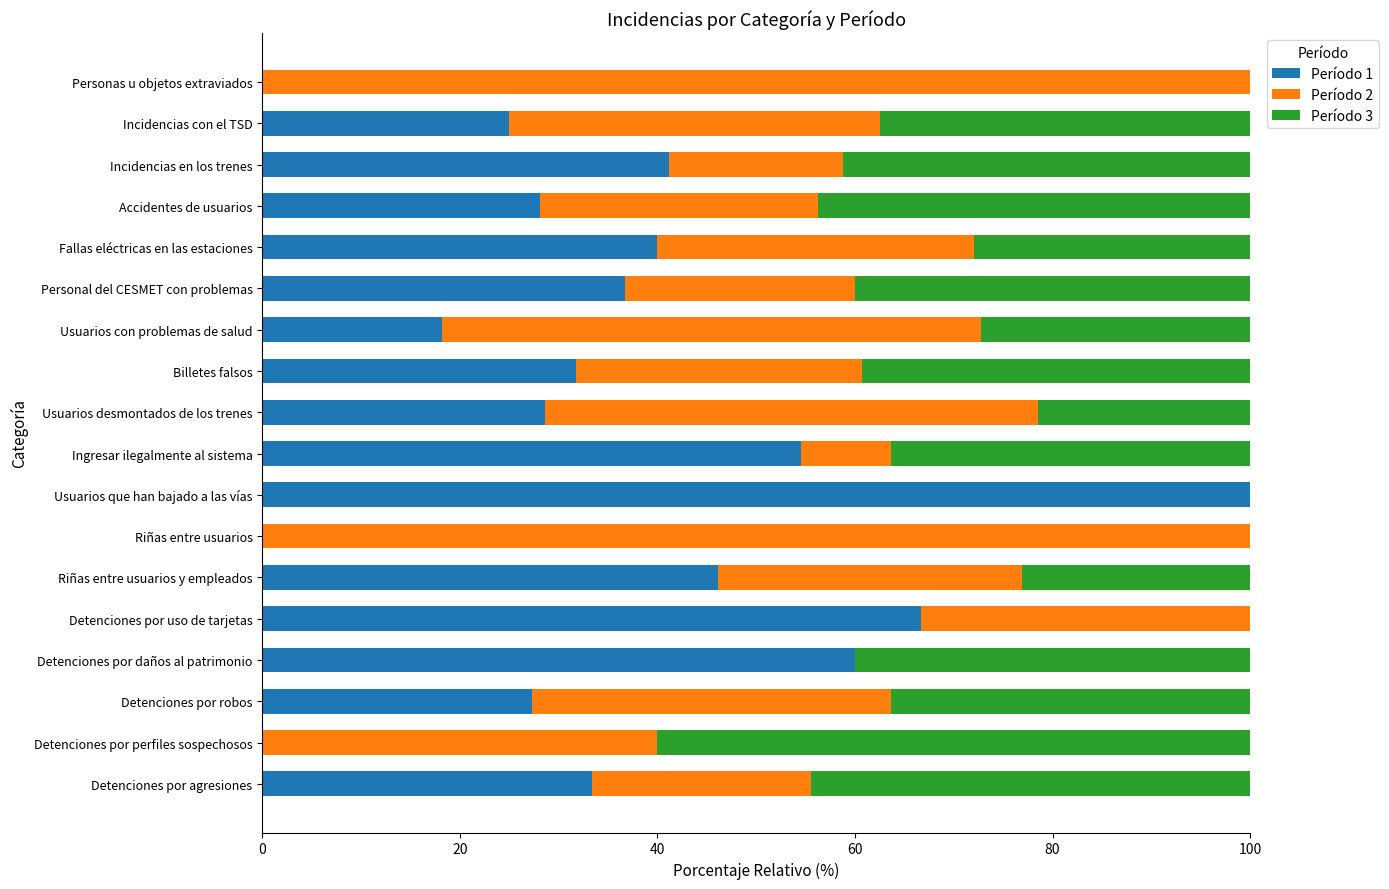

Which category has the highest value in the Período 1 series?

Usuarios que han bajado a las vías